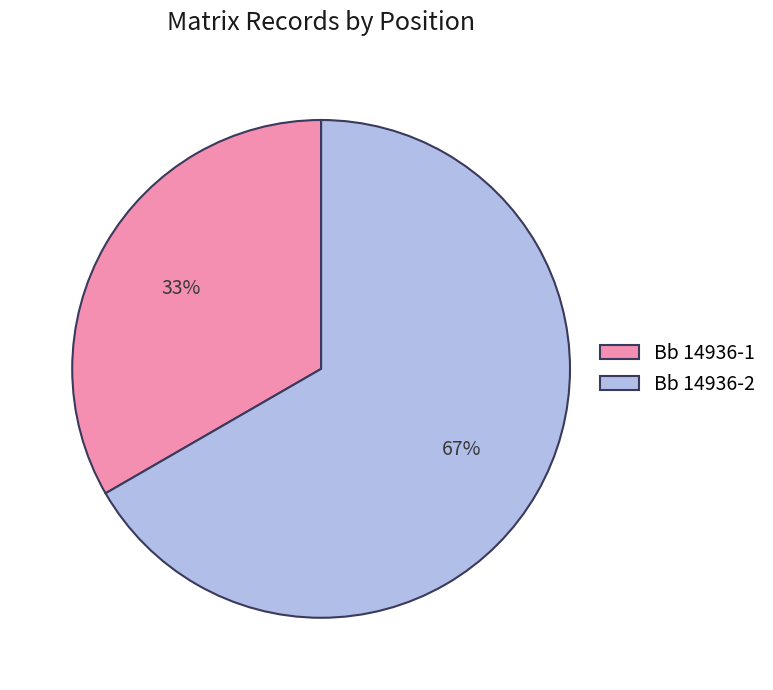

Between Bb 14936-1 and Bb 14936-2, which is larger?

Bb 14936-2